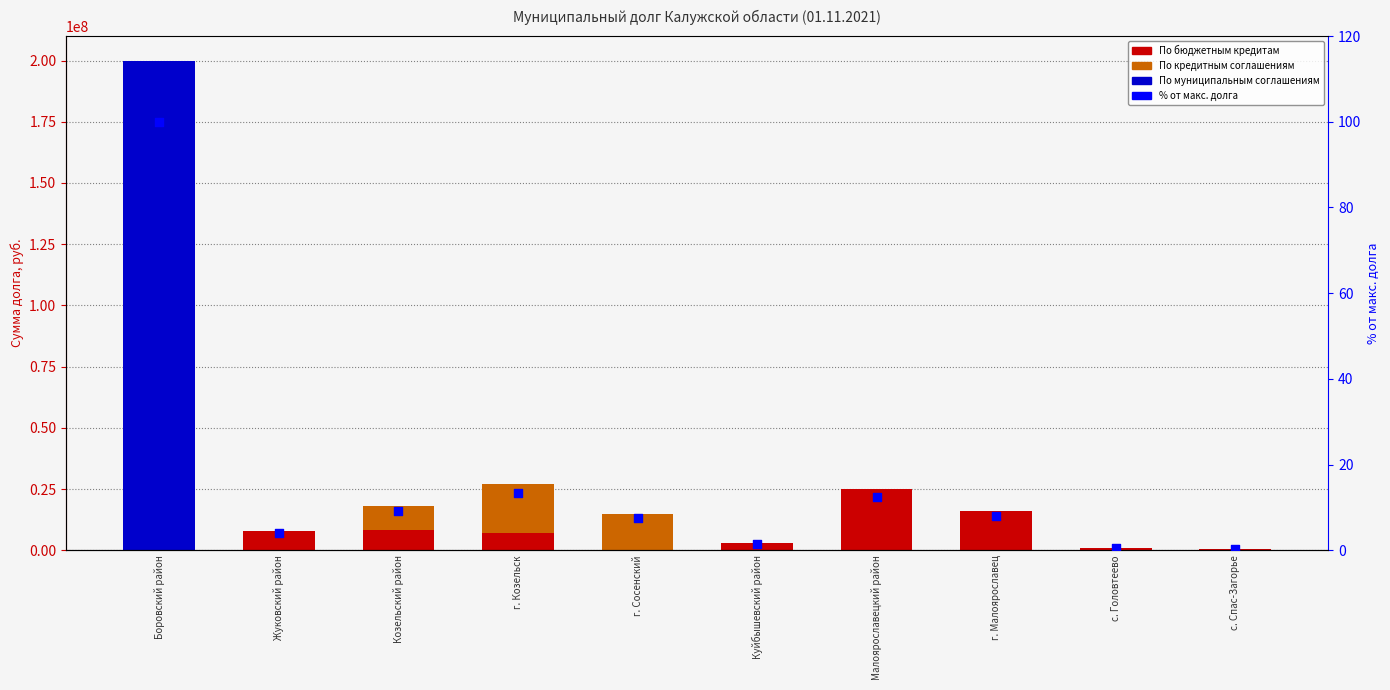

What are all the series names shown in the legend?

По бюджетным кредитам, По кредитным соглашениям, По муниципальным соглашениям, % от макс. долга